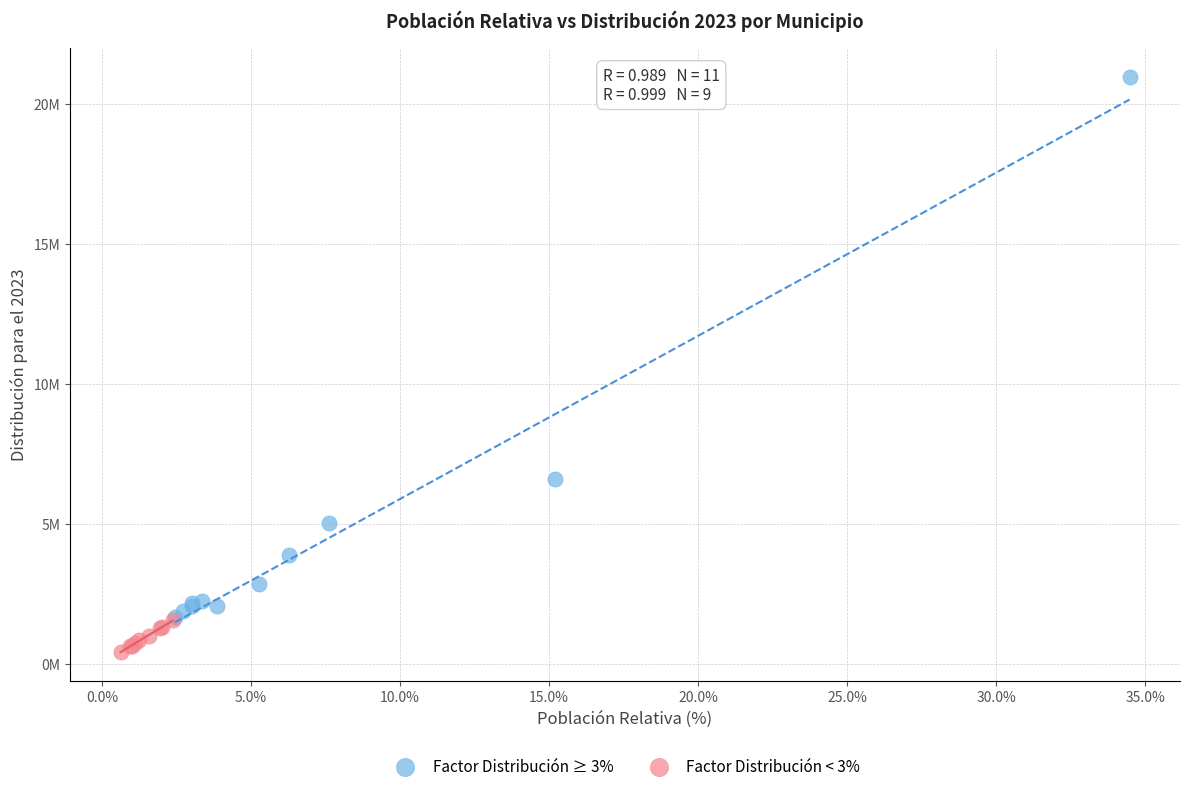

Which series reaches the minimum Y coordinate?

Factor Distribución < 3%